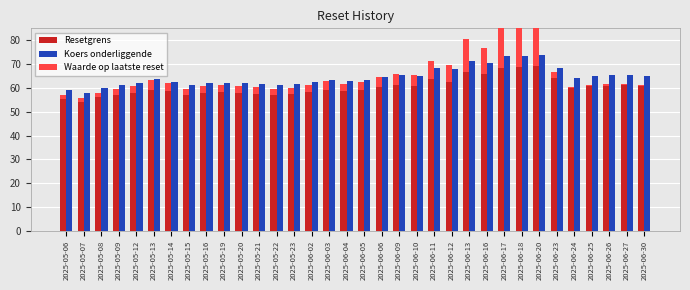

What is the minimum value shown in the chart?

0.4